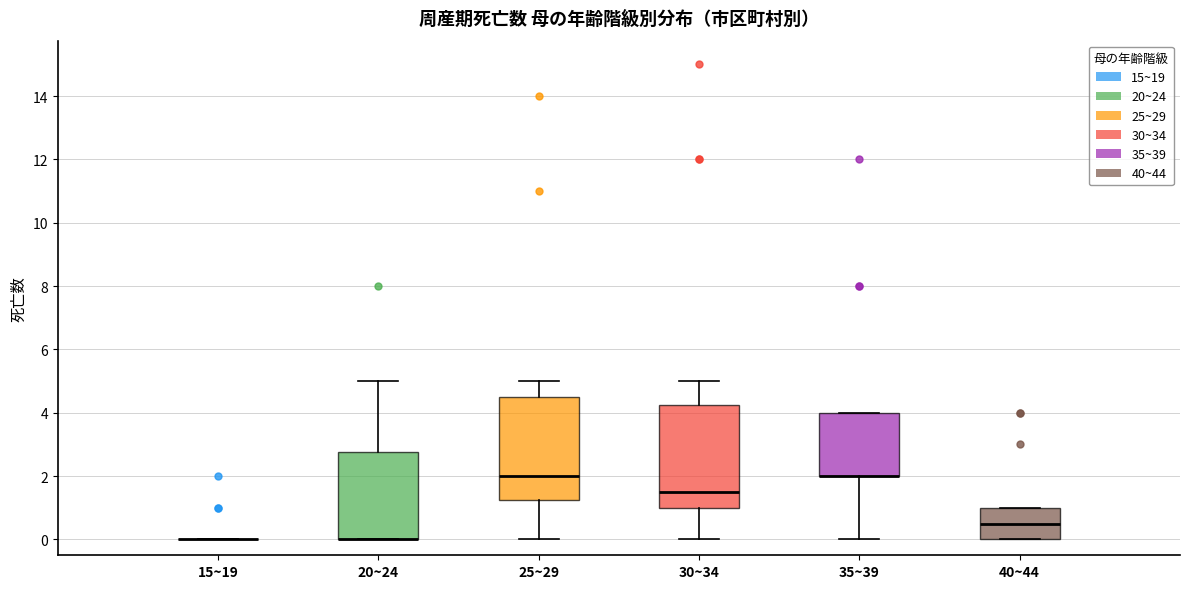

Where is the lower edge of the box for 35~39 on the y-axis? The values are not printed on the chart, so give them approximately, as read against the axis.

2.0